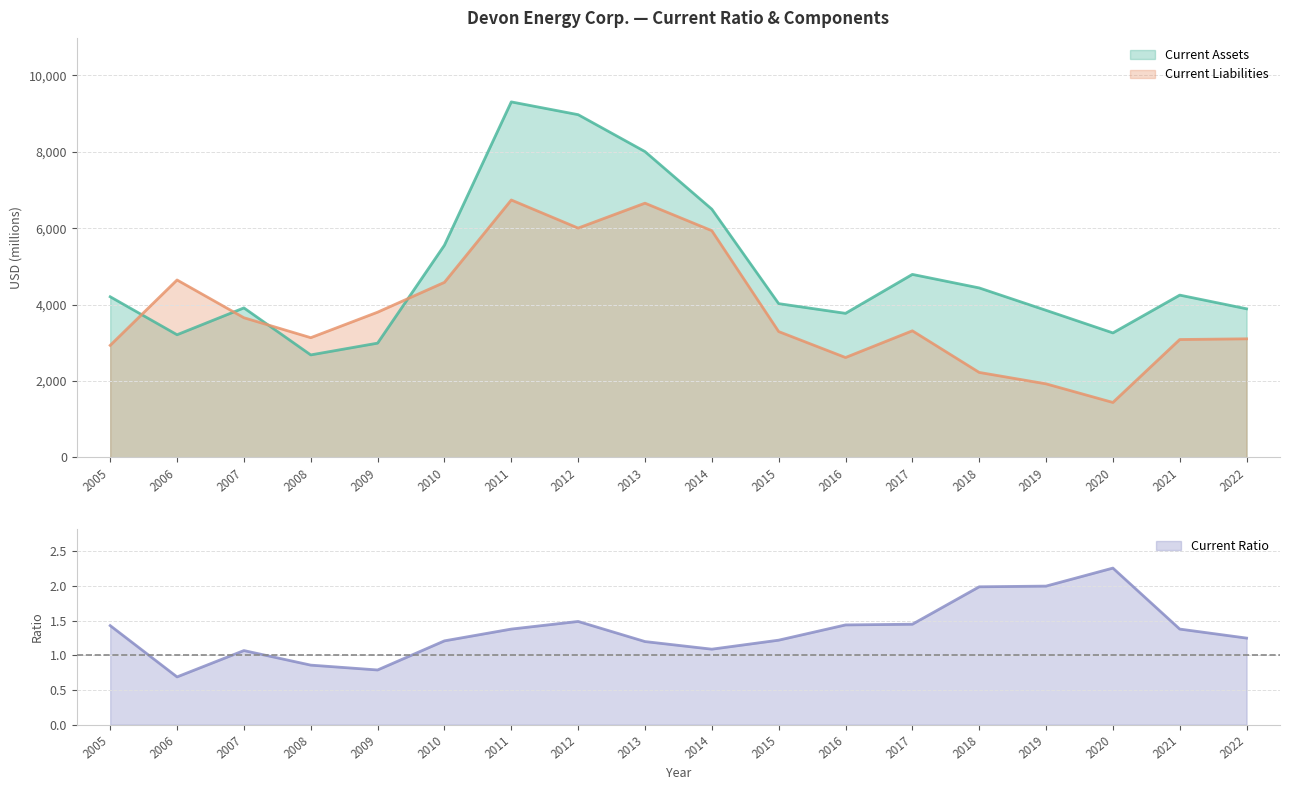

The Current Ratio series shows 1.5 at 2012. True or false?

True